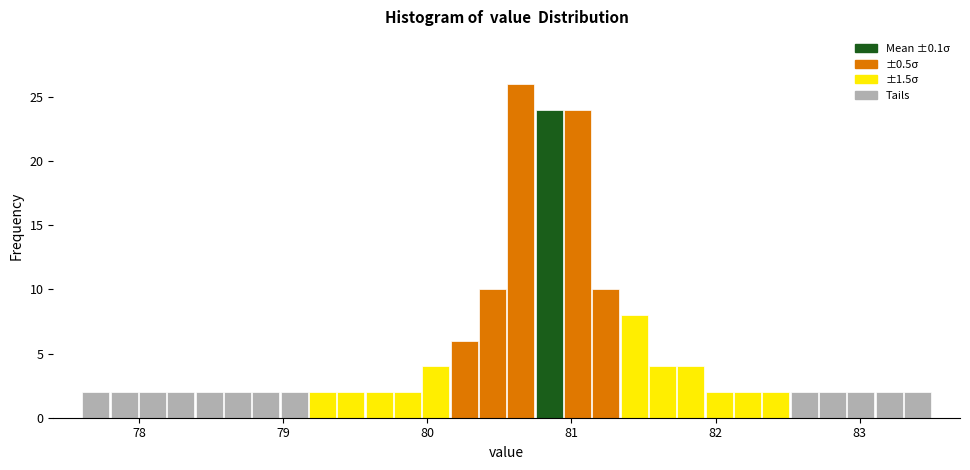

Around what value on the x-axis is the tallest bar? Give the approximate position of its centre, as read against the axis.

80.6